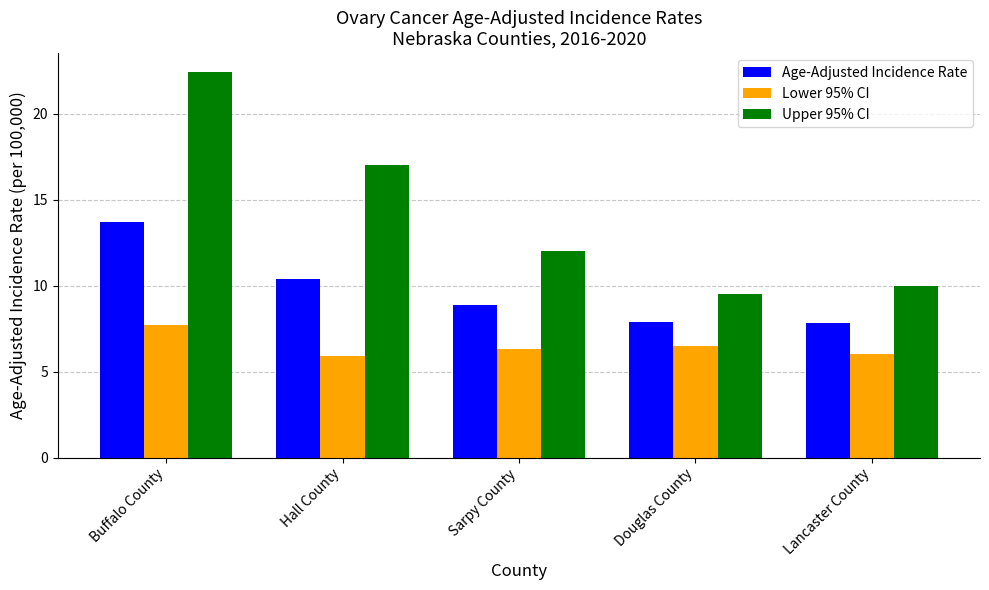

True or false: Age-Adjusted Incidence Rate has a value of 8.0 at Buffalo County.

False